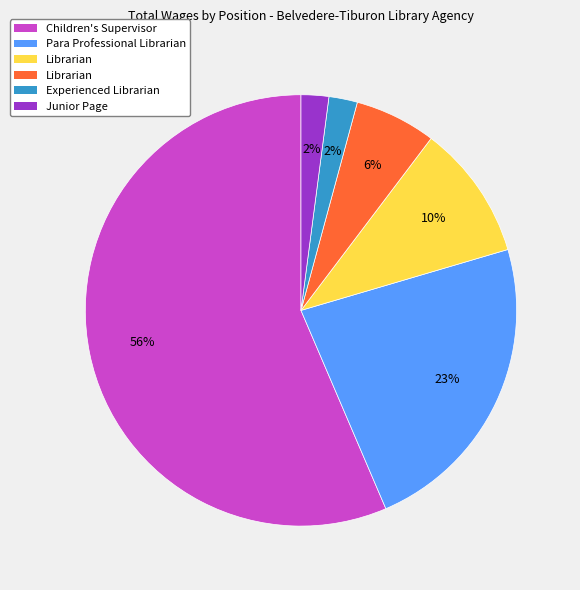

To the nearest percent, what is the average slice percentage?

17%